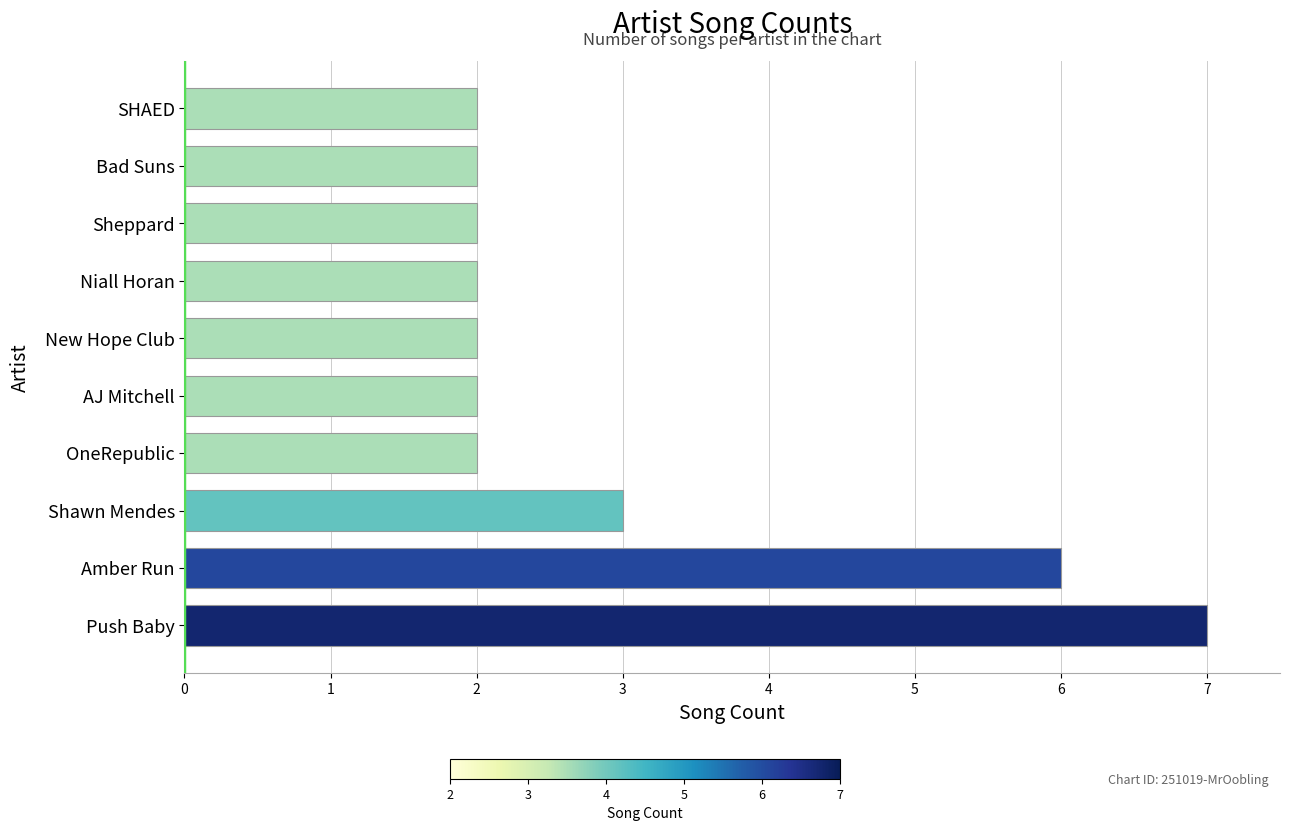

The value at Amber Run is 2. True or false?

False